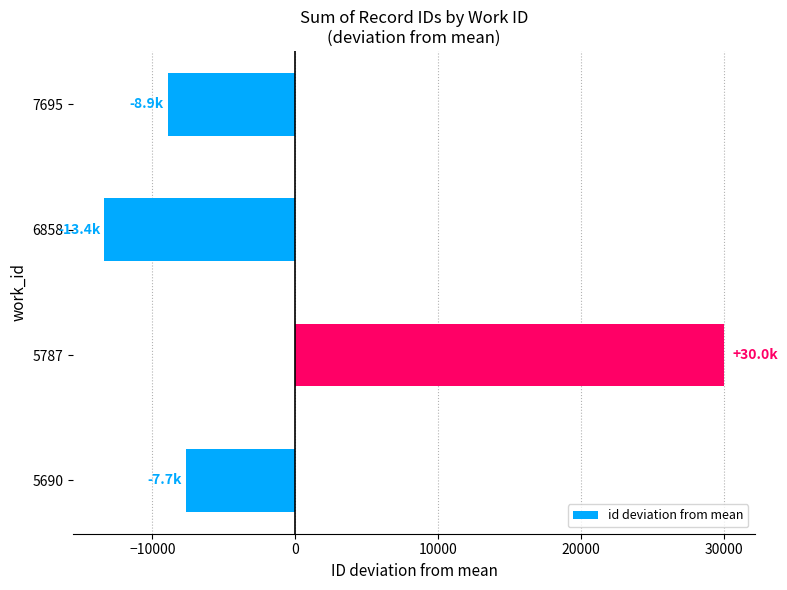

Where is the data nearest to the value 8301?

5690